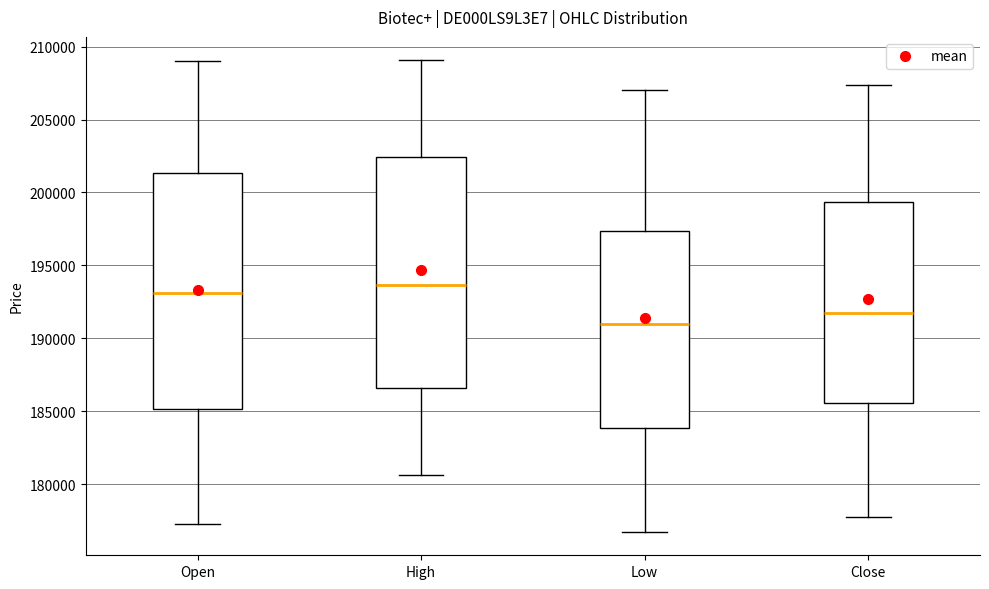

Reading left to right, read every box against the y-axis: the position of its median line, the range the box covers, and the ends of its whiskers. The values are not printed on the chart, so give them approximately, as read against the axis.

Open: median 193000, box 185000 to 201500, whiskers 177500 to 209000
High: median 193500, box 186500 to 202500, whiskers 180500 to 209000
Low: median 191000, box 184000 to 197500, whiskers 176500 to 207000
Close: median 191500, box 185500 to 199500, whiskers 177500 to 207500